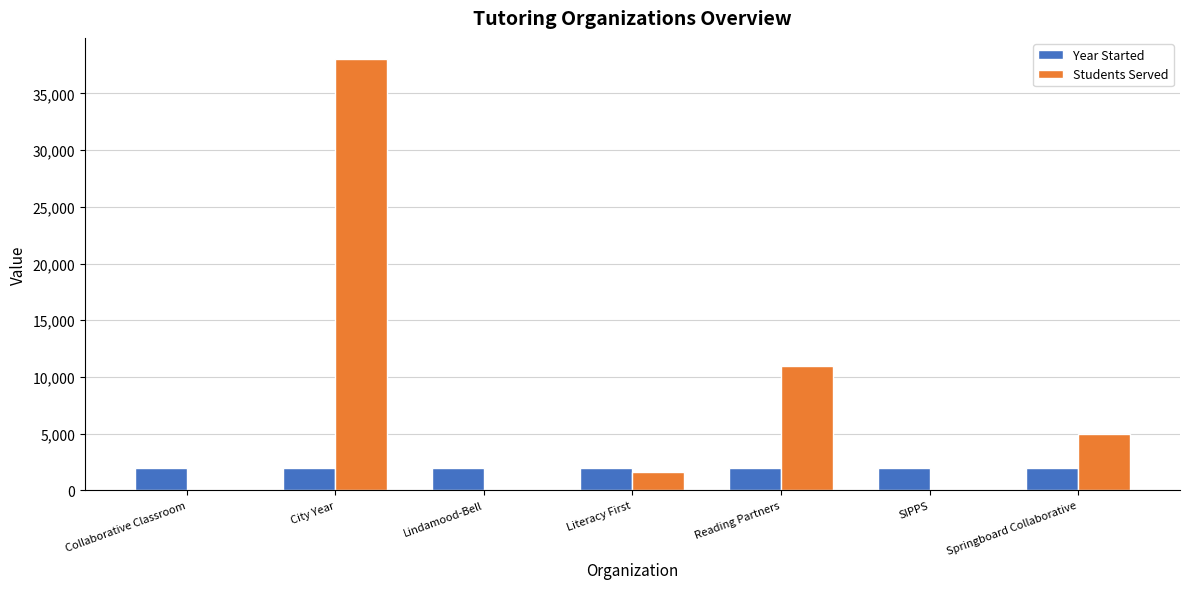

What is the spread (max minus min) of values at Springboard Collaborative?

2988